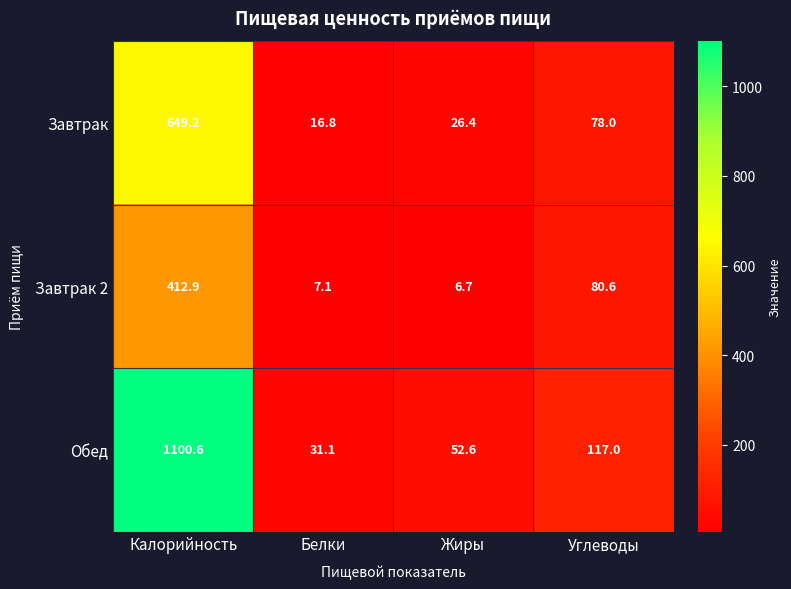

What is the highest value of the Обед series?

1100.6